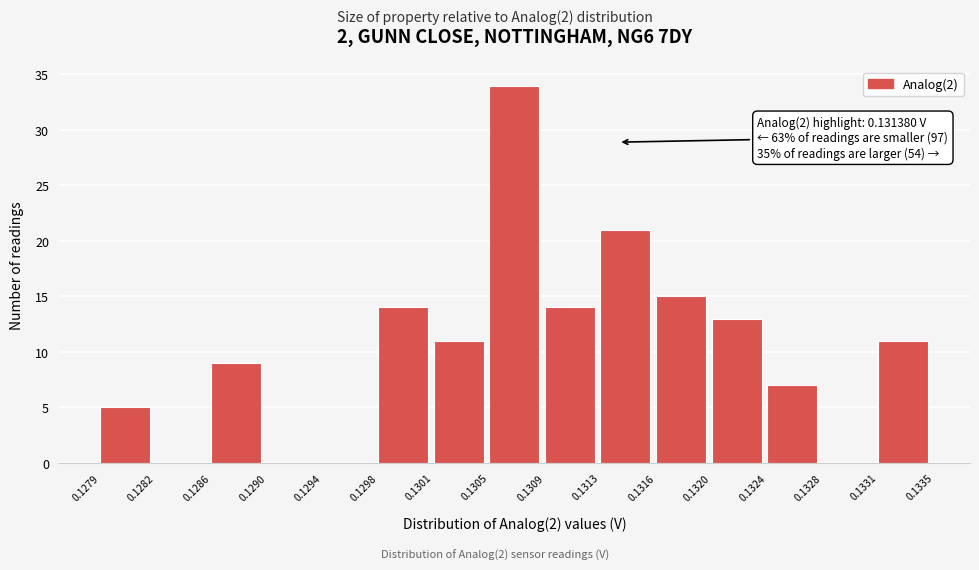

Over which range of the x-axis is the bar tallest?

0.1305 to 0.1309